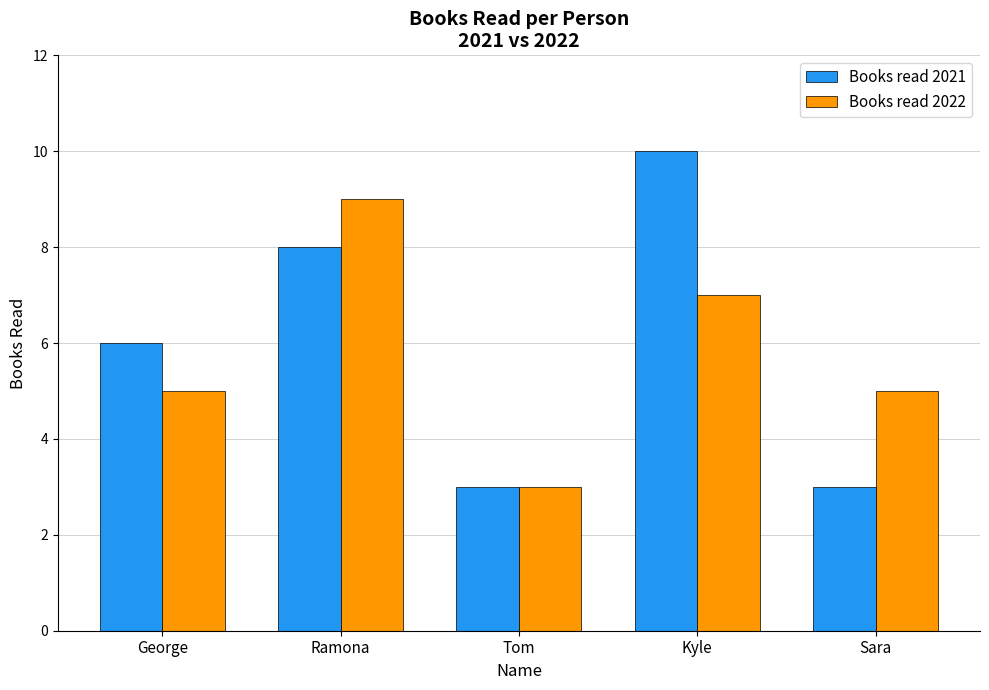

What is the minimum value for Books read 2022?

3